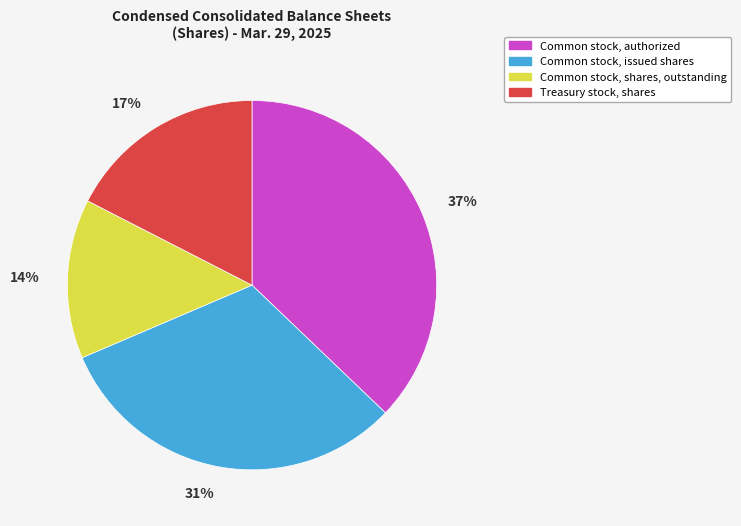

Which slice is the smallest?

Common stock, shares, outstanding